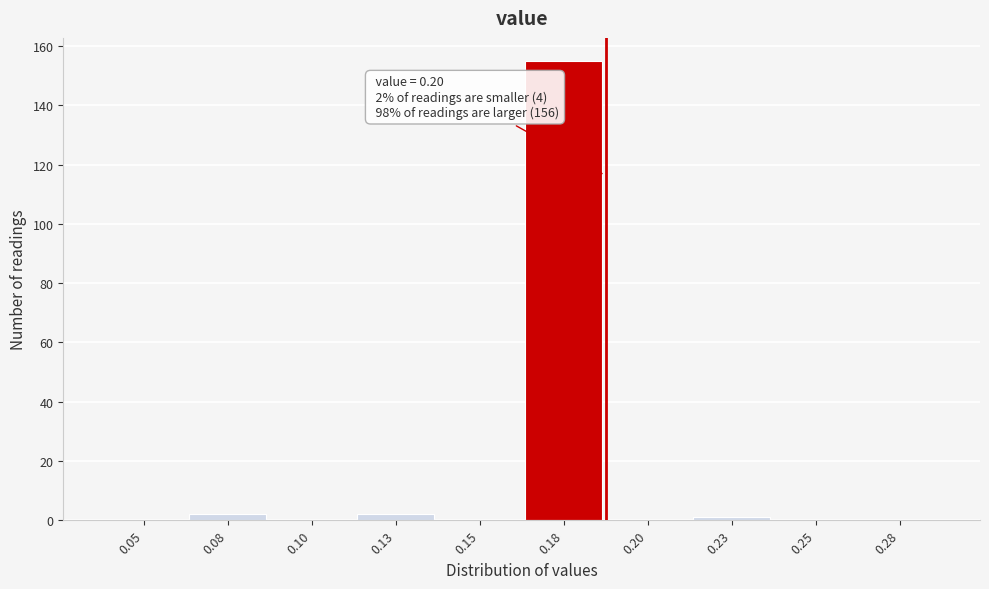

Reading left to right, what are all the values shown in this chart?

0.05=0	0.08=2	0.10=0	0.13=2	0.15=0	0.18=155	0.20=0	0.23=1	0.25=0	0.28=0